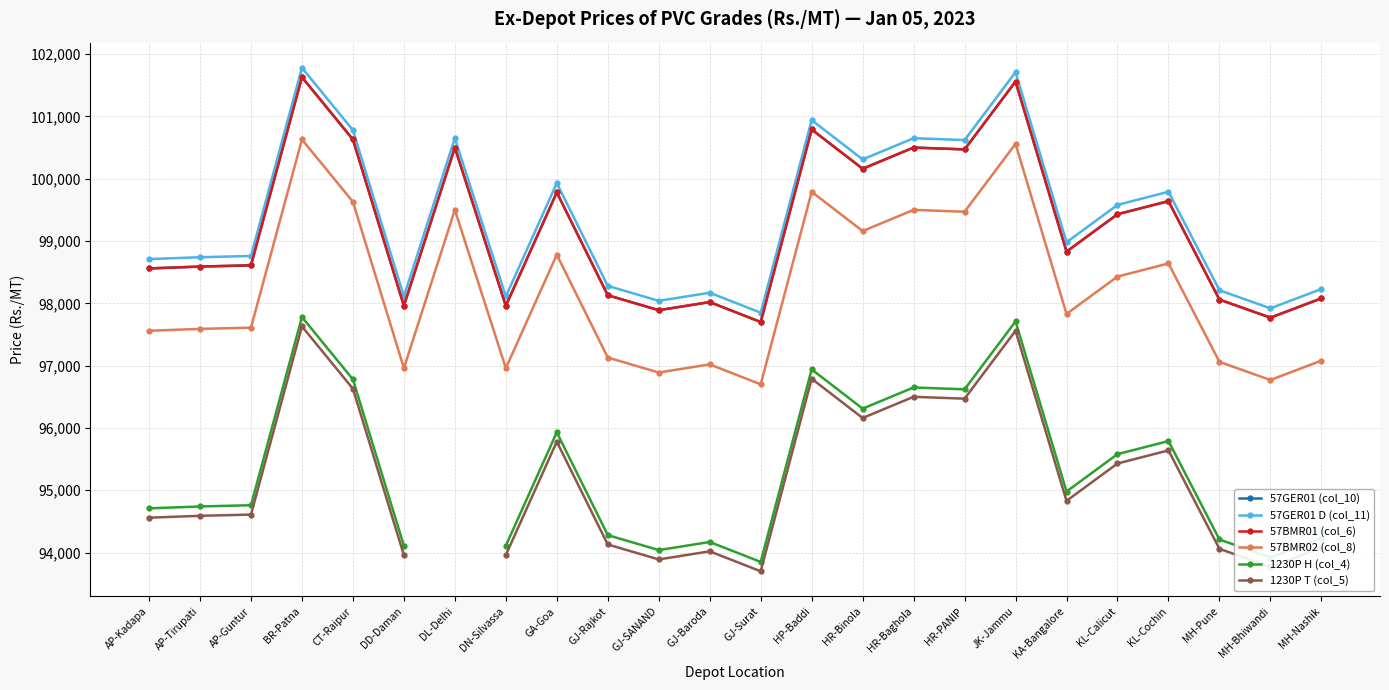

What are all the series names shown in the legend?

57GER01 (col_10), 57GER01 D (col_11), 57BMR01 (col_6), 57BMR02 (col_8), 1230P H (col_4), 1230P T (col_5)